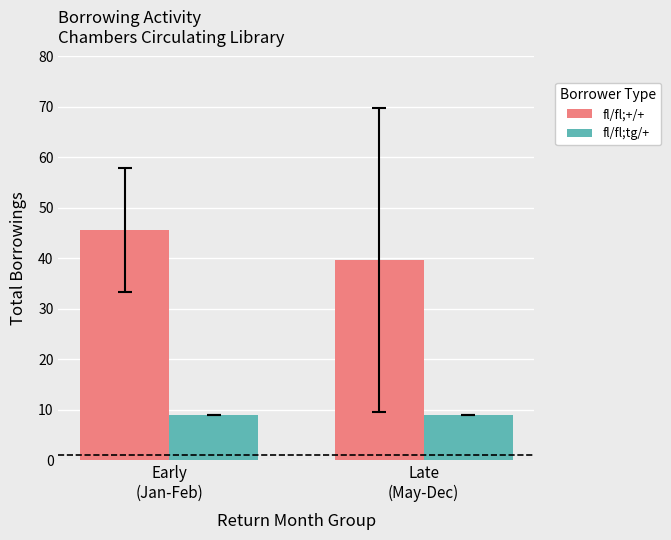

Rank the series by their maximum value, from highest to lowest.

fl/fl;+/+, fl/fl;tg/+